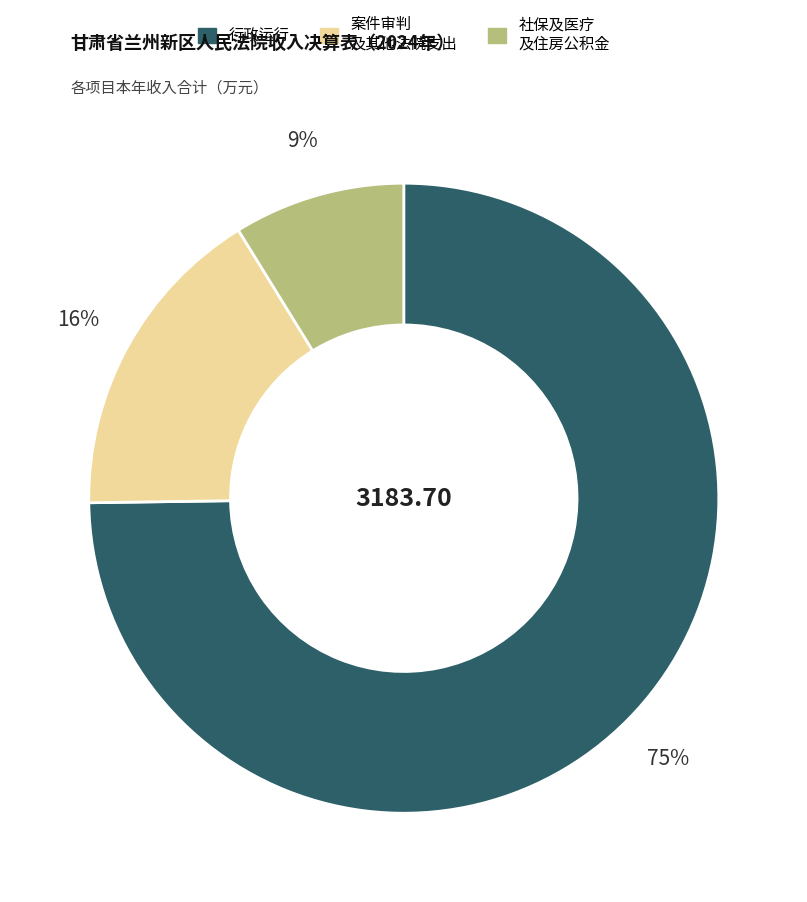

To the nearest percent, what portion does 行政运行 represent?

75%